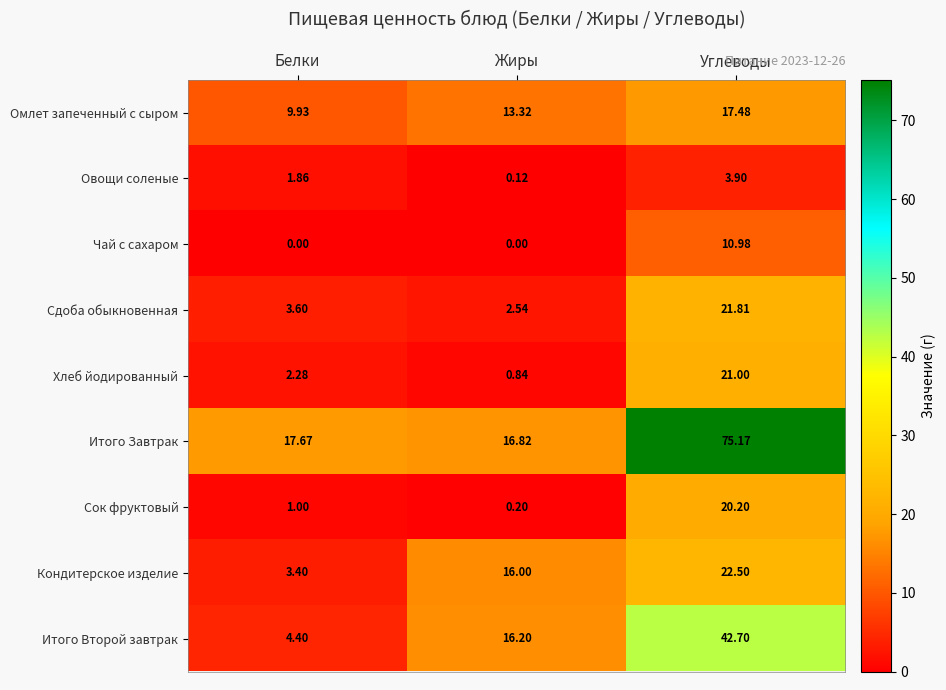

List the series in order of their peak value, lowest first.

Овощи соленые, Чай с сахаром, Омлет запеченный с сыром, Сок фруктовый, Хлеб йодированный, Сдоба обыкновенная, Кондитерское изделие, Итого Второй завтрак, Итого Завтрак